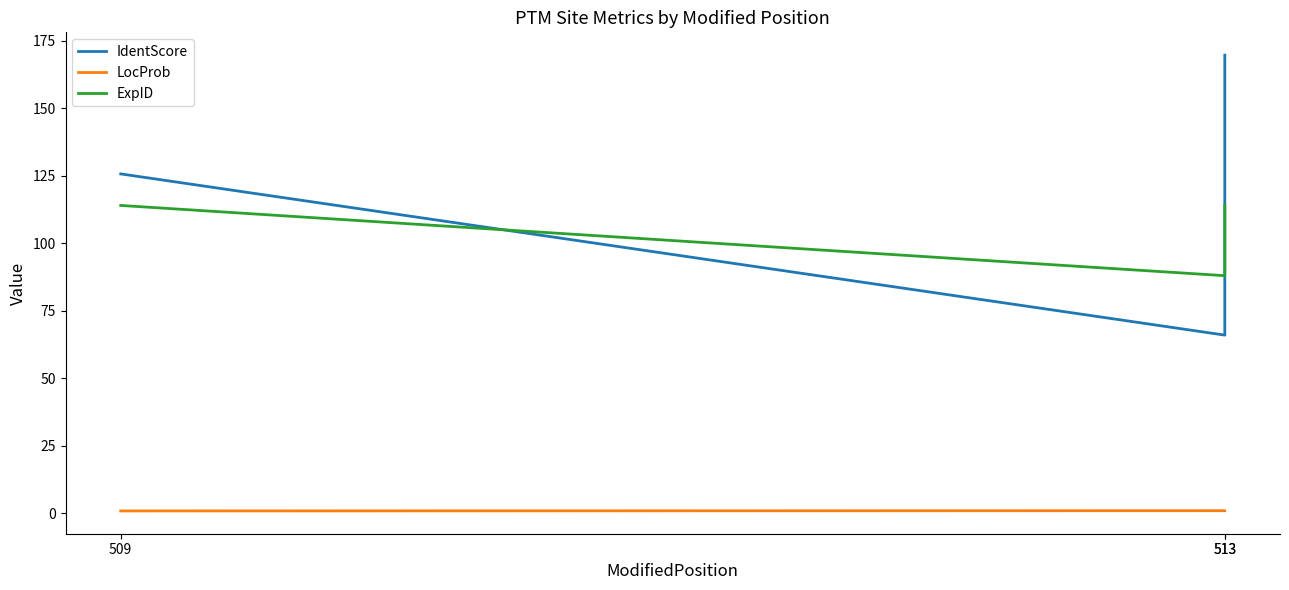

What is the value of the LocProb point at the 1st from the left?

0.9